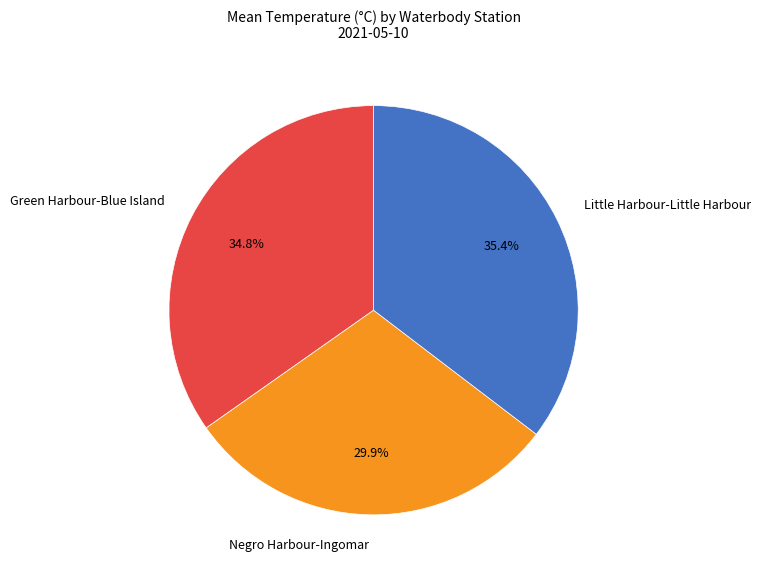

What is the total percentage of Little Harbour-Little Harbour and Green Harbour-Blue Island?

70.1%